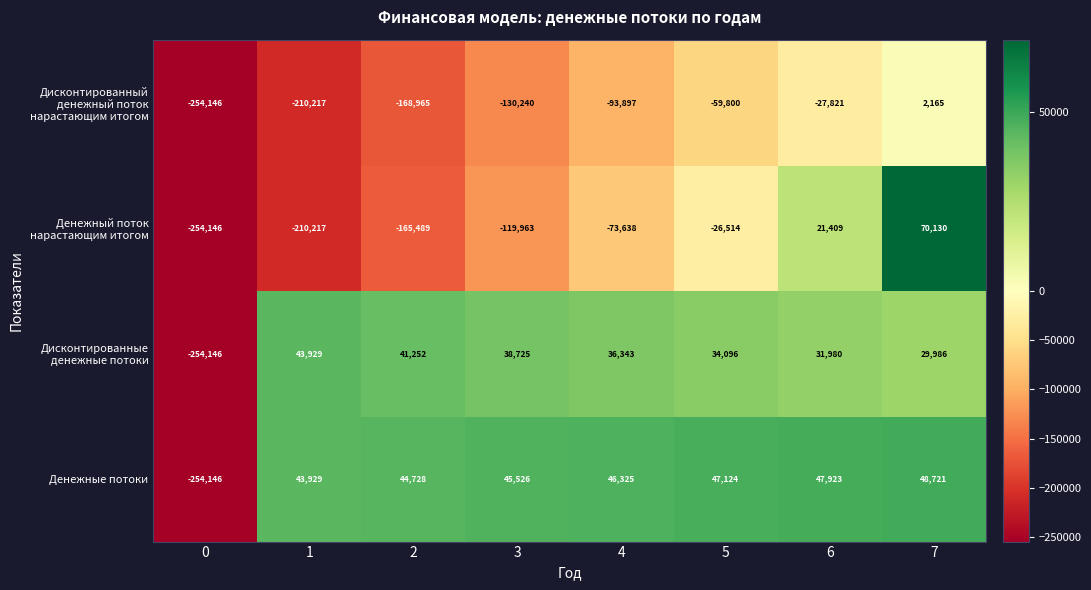

Where does the Денежный поток нарастающим итогом series first go above -73638?

5